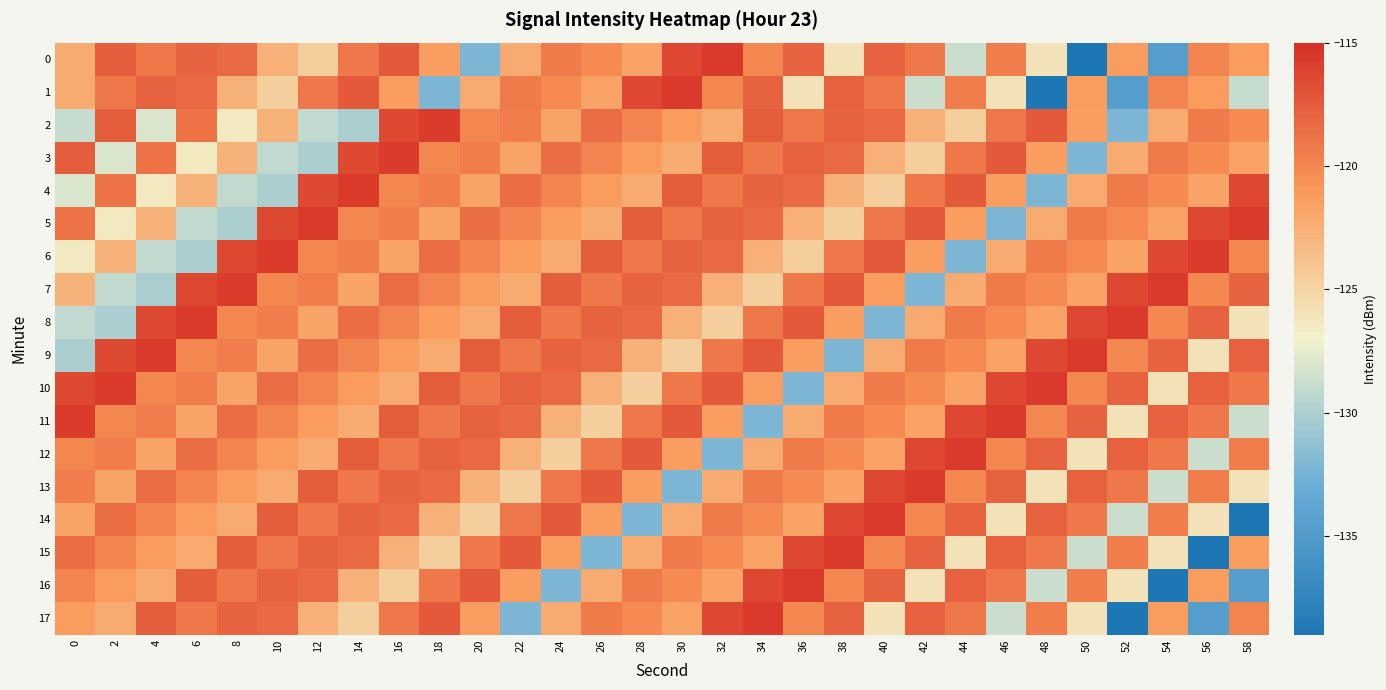

Reading right to left, list all the values displayed in this chart.

0: 58=-121.2	56=-119.8	54=-134.8	52=-121.4	50=-139.0	48=-125.9	46=-119.4	44=-128.7	42=-119.2	40=-117.8	38=-125.9	36=-118.0	34=-120.0	32=-115.6	30=-116.3	28=-121.7	26=-120.2	24=-119.4	22=-122.3	20=-132.2	18=-121.4	16=-117.4	14=-119.1	12=-124.6	10=-122.6	8=-118.4	6=-118.0	4=-119.2	2=-117.7	0=-122.2
1: 58=-128.9	56=-121.2	54=-119.8	52=-134.8	50=-121.4	48=-139.0	46=-125.9	44=-119.4	42=-128.7	40=-119.2	38=-117.8	36=-125.9	34=-118.0	32=-120.0	30=-115.6	28=-116.3	26=-121.7	24=-120.2	22=-119.4	20=-122.3	18=-132.2	16=-121.4	14=-117.4	12=-119.1	10=-124.6	8=-122.6	6=-118.4	4=-118.0	2=-119.1	0=-122.2
2: 58=-120.2	56=-119.4	54=-122.3	52=-132.2	50=-121.4	48=-117.4	46=-119.1	44=-124.6	42=-122.6	40=-118.4	38=-118.0	36=-119.2	34=-117.7	32=-122.2	30=-121.2	28=-119.8	26=-118.6	24=-121.8	22=-119.4	20=-120.0	18=-115.7	16=-116.5	14=-130.2	12=-129.1	10=-122.7	8=-126.4	6=-118.9	4=-128.1	2=-117.7	0=-128.9
3: 58=-121.7	56=-120.2	54=-119.4	52=-122.3	50=-132.2	48=-121.4	46=-117.4	44=-119.1	42=-124.6	40=-122.6	38=-118.4	36=-118.0	34=-119.2	32=-117.7	30=-122.2	28=-121.2	26=-119.8	24=-118.6	22=-121.8	20=-119.4	18=-120.0	16=-115.7	14=-116.5	12=-130.2	10=-129.1	8=-122.7	6=-126.4	4=-118.9	2=-128.1	0=-117.7
4: 58=-116.3	56=-121.7	54=-120.2	52=-119.4	50=-122.3	48=-132.2	46=-121.4	44=-117.4	42=-119.1	40=-124.6	38=-122.6	36=-118.4	34=-118.0	32=-119.2	30=-117.7	28=-122.2	26=-121.2	24=-119.8	22=-118.6	20=-121.8	18=-119.4	16=-120.0	14=-115.7	12=-116.5	10=-130.2	8=-129.1	6=-122.7	4=-126.4	2=-118.9	0=-128.1
5: 58=-115.6	56=-116.3	54=-121.7	52=-120.2	50=-119.4	48=-122.3	46=-132.2	44=-121.4	42=-117.4	40=-119.1	38=-124.6	36=-122.6	34=-118.4	32=-118.0	30=-119.2	28=-117.7	26=-122.2	24=-121.2	22=-119.8	20=-118.6	18=-121.8	16=-119.4	14=-120.0	12=-115.7	10=-116.5	8=-130.2	6=-129.1	4=-122.7	2=-126.4	0=-118.9
6: 58=-120.0	56=-115.6	54=-116.3	52=-121.7	50=-120.2	48=-119.4	46=-122.3	44=-132.2	42=-121.4	40=-117.4	38=-119.1	36=-124.6	34=-122.6	32=-118.4	30=-118.0	28=-119.2	26=-117.7	24=-122.2	22=-121.2	20=-119.8	18=-118.6	16=-121.8	14=-119.4	12=-120.0	10=-115.7	8=-116.5	6=-130.2	4=-129.1	2=-122.7	0=-126.4
7: 58=-118.0	56=-120.0	54=-115.6	52=-116.3	50=-121.7	48=-120.2	46=-119.4	44=-122.3	42=-132.2	40=-121.4	38=-117.4	36=-119.1	34=-124.6	32=-122.6	30=-118.4	28=-118.0	26=-119.2	24=-117.7	22=-122.2	20=-121.2	18=-119.8	16=-118.6	14=-121.8	12=-119.4	10=-120.0	8=-115.7	6=-116.5	4=-130.2	2=-129.1	0=-122.7
8: 58=-125.9	56=-118.0	54=-120.0	52=-115.6	50=-116.3	48=-121.7	46=-120.2	44=-119.4	42=-122.3	40=-132.2	38=-121.4	36=-117.4	34=-119.1	32=-124.6	30=-122.6	28=-118.4	26=-118.0	24=-119.2	22=-117.7	20=-122.2	18=-121.2	16=-119.8	14=-118.6	12=-121.8	10=-119.4	8=-120.0	6=-115.7	4=-116.5	2=-130.2	0=-129.1
9: 58=-117.8	56=-125.9	54=-118.0	52=-120.0	50=-115.6	48=-116.3	46=-121.7	44=-120.2	42=-119.4	40=-122.3	38=-132.2	36=-121.4	34=-117.4	32=-119.1	30=-124.6	28=-122.6	26=-118.4	24=-118.0	22=-119.2	20=-117.7	18=-122.2	16=-121.2	14=-119.8	12=-118.6	10=-121.8	8=-119.4	6=-120.0	4=-115.7	2=-116.5	0=-130.2
10: 58=-119.2	56=-117.8	54=-125.9	52=-118.0	50=-120.0	48=-115.6	46=-116.3	44=-121.7	42=-120.2	40=-119.4	38=-122.3	36=-132.2	34=-121.4	32=-117.4	30=-119.1	28=-124.6	26=-122.6	24=-118.4	22=-118.0	20=-119.2	18=-117.7	16=-122.2	14=-121.2	12=-119.8	10=-118.6	8=-121.8	6=-119.4	4=-120.0	2=-115.7	0=-116.5
11: 58=-128.7	56=-119.2	54=-117.8	52=-125.9	50=-118.0	48=-120.0	46=-115.6	44=-116.3	42=-121.7	40=-120.2	38=-119.4	36=-122.3	34=-132.2	32=-121.4	30=-117.4	28=-119.1	26=-124.6	24=-122.6	22=-118.4	20=-118.0	18=-119.2	16=-117.7	14=-122.2	12=-121.2	10=-119.8	8=-118.6	6=-121.8	4=-119.4	2=-120.0	0=-115.7
12: 58=-119.4	56=-128.7	54=-119.2	52=-117.8	50=-125.9	48=-118.0	46=-120.0	44=-115.6	42=-116.3	40=-121.7	38=-120.2	36=-119.4	34=-122.3	32=-132.2	30=-121.4	28=-117.4	26=-119.1	24=-124.6	22=-122.6	20=-118.4	18=-118.0	16=-119.2	14=-117.7	12=-122.2	10=-121.2	8=-119.8	6=-118.6	4=-121.8	2=-119.4	0=-120.0
13: 58=-125.9	56=-119.4	54=-128.7	52=-119.2	50=-117.8	48=-125.9	46=-118.0	44=-120.0	42=-115.6	40=-116.3	38=-121.7	36=-120.2	34=-119.4	32=-122.3	30=-132.2	28=-121.4	26=-117.4	24=-119.1	22=-124.6	20=-122.6	18=-118.4	16=-118.0	14=-119.2	12=-117.7	10=-122.2	8=-121.2	6=-119.8	4=-118.6	2=-121.8	0=-119.4
14: 58=-139.0	56=-125.9	54=-119.4	52=-128.7	50=-119.2	48=-117.8	46=-125.9	44=-118.0	42=-120.0	40=-115.6	38=-116.3	36=-121.7	34=-120.2	32=-119.4	30=-122.3	28=-132.2	26=-121.4	24=-117.4	22=-119.1	20=-124.6	18=-122.6	16=-118.4	14=-118.0	12=-119.2	10=-117.7	8=-122.2	6=-121.2	4=-119.8	2=-118.6	0=-121.8
15: 58=-121.4	56=-139.0	54=-125.9	52=-119.4	50=-128.7	48=-119.2	46=-117.8	44=-125.9	42=-118.0	40=-120.0	38=-115.6	36=-116.3	34=-121.7	32=-120.2	30=-119.4	28=-122.3	26=-132.2	24=-121.4	22=-117.4	20=-119.1	18=-124.6	16=-122.6	14=-118.4	12=-118.0	10=-119.2	8=-117.7	6=-122.2	4=-121.2	2=-119.8	0=-118.6
16: 58=-134.8	56=-121.4	54=-139.0	52=-125.9	50=-119.4	48=-128.7	46=-119.2	44=-117.8	42=-125.9	40=-118.0	38=-120.0	36=-115.6	34=-116.3	32=-121.7	30=-120.2	28=-119.4	26=-122.3	24=-132.2	22=-121.4	20=-117.4	18=-119.1	16=-124.6	14=-122.6	12=-118.4	10=-118.0	8=-119.2	6=-117.7	4=-122.2	2=-121.2	0=-119.8
17: 58=-119.8	56=-134.8	54=-121.4	52=-139.0	50=-125.9	48=-119.4	46=-128.7	44=-119.2	42=-117.8	40=-125.9	38=-118.0	36=-120.0	34=-115.6	32=-116.3	30=-121.7	28=-120.2	26=-119.4	24=-122.3	22=-132.2	20=-121.4	18=-117.4	16=-119.1	14=-124.6	12=-122.6	10=-118.4	8=-118.0	6=-119.2	4=-117.7	2=-122.2	0=-121.2